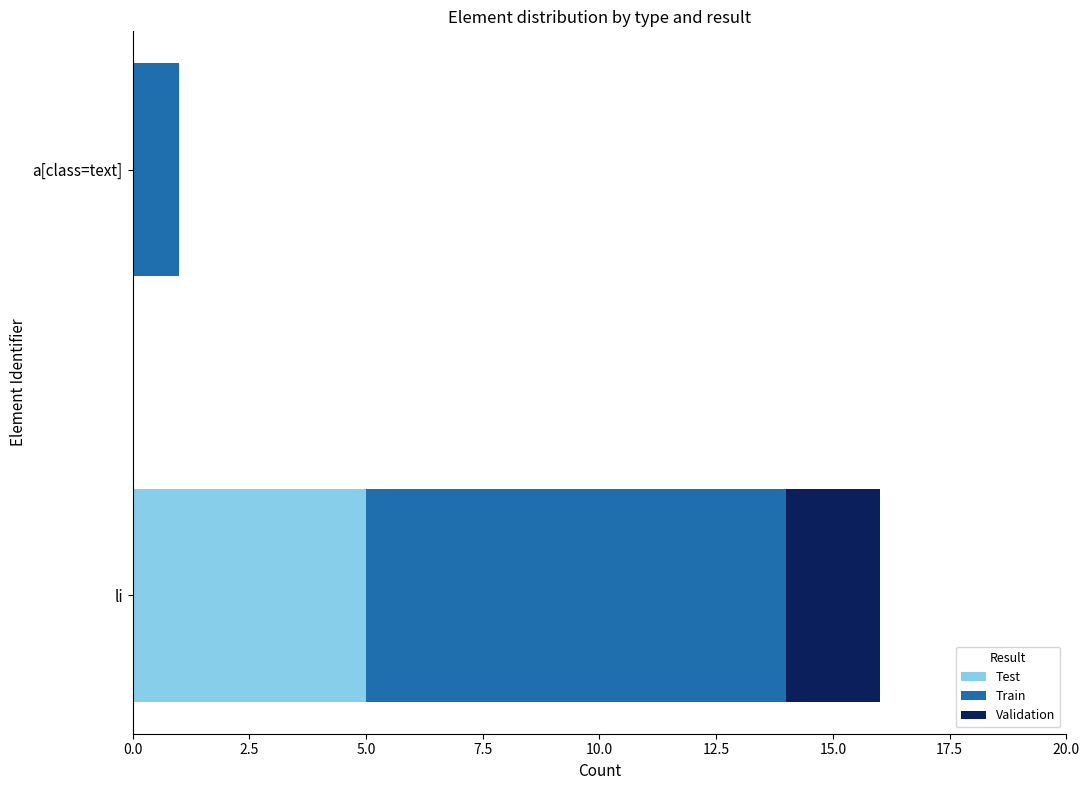

The Test series shows 5 at li. True or false?

True